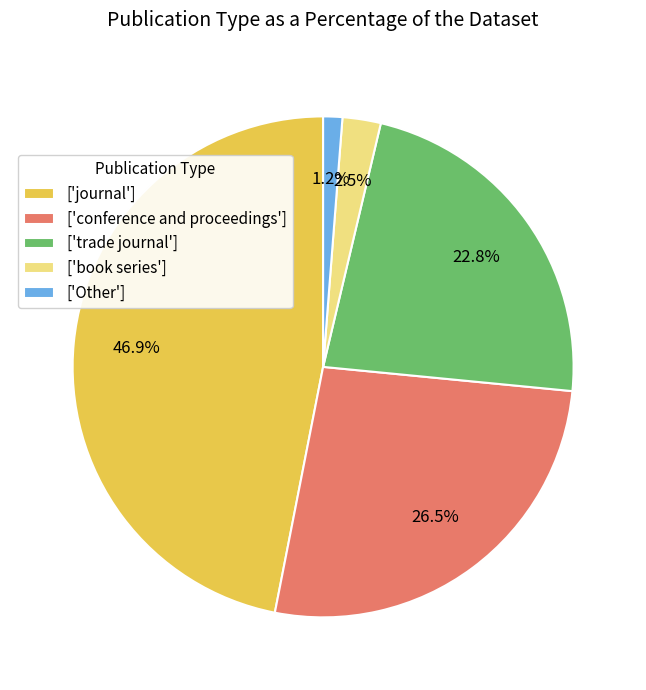

Is there a majority slice in this chart?

No